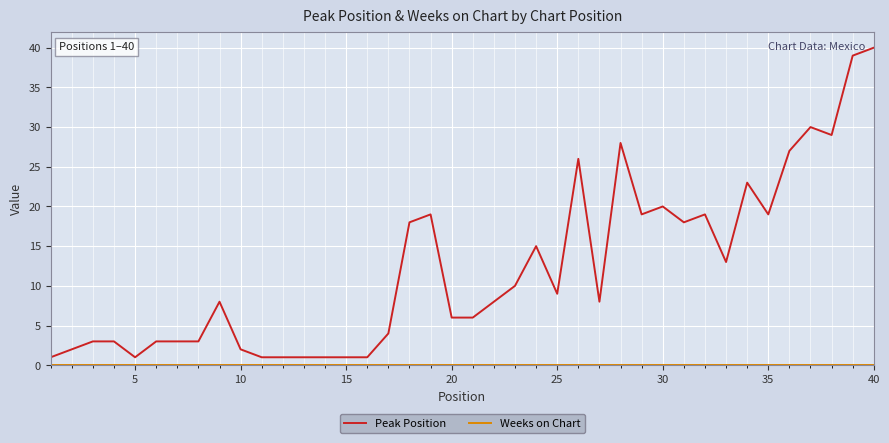

Which series has the largest total across all categories?

Peak Position